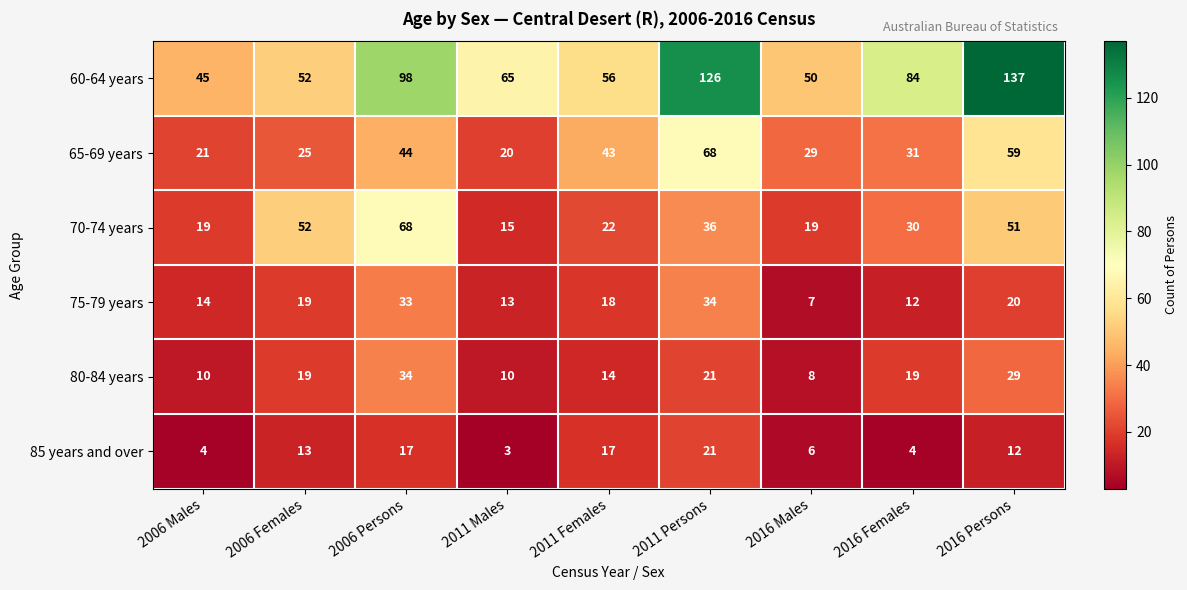

Where does the 60-64 years series first go above 65?

2006 Persons